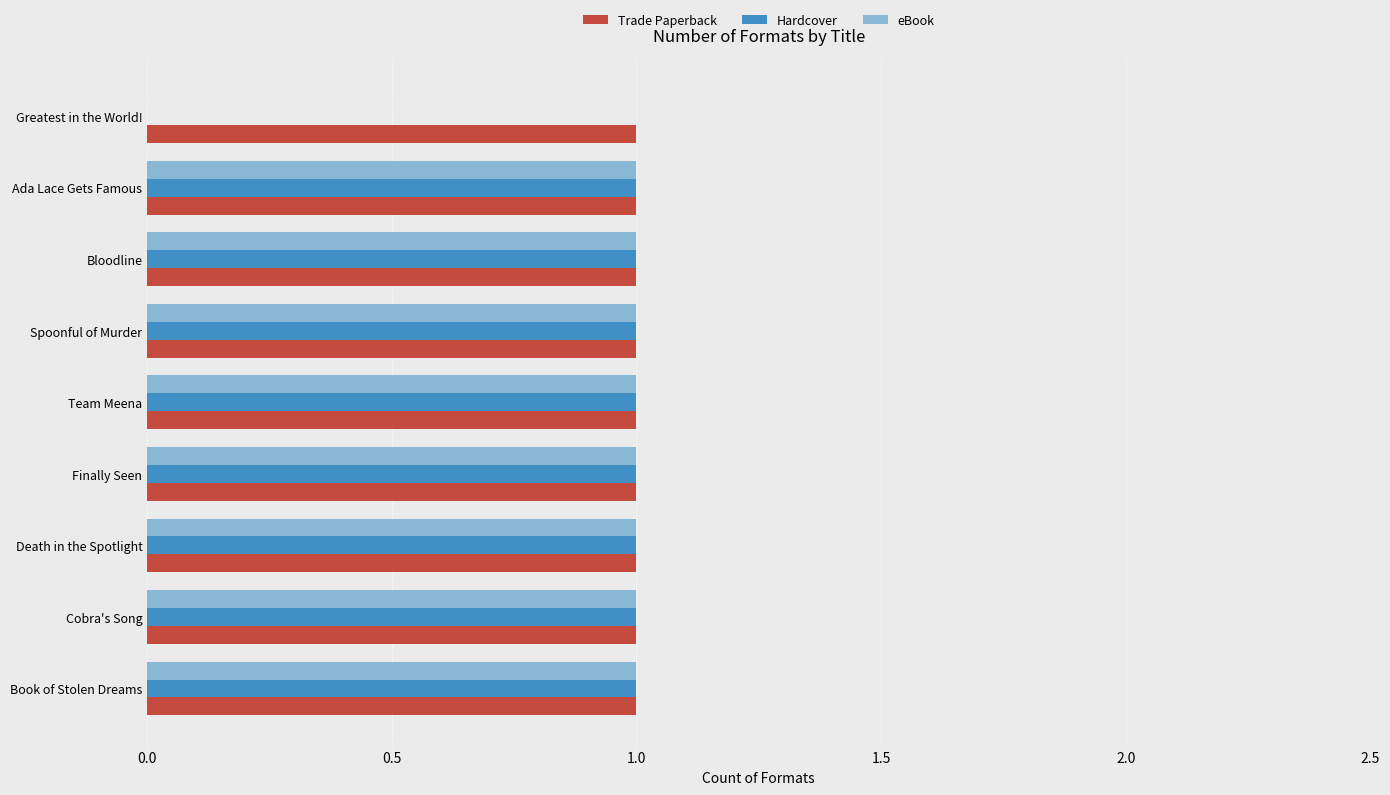

Is the value of Hardcover at Greatest in the World! greater than the value of eBook at Team Meena?

No